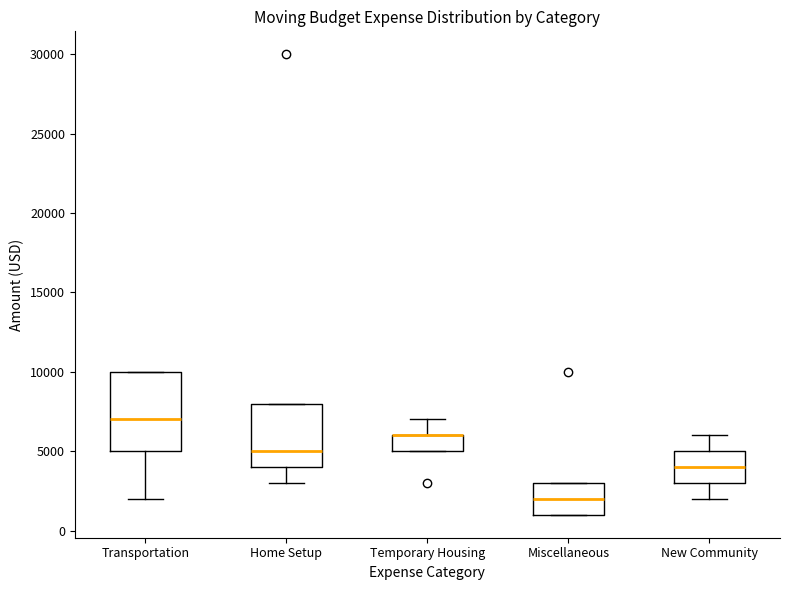

Reading left to right, read every box against the y-axis: the position of its median line, the range the box covers, and the ends of its whiskers. The values are not printed on the chart, so give them approximately, as read against the axis.

Transportation: median 7000, box 5000 to 10000, whiskers 2000 to 10000
Home Setup: median 5000, box 4000 to 8000, whiskers 3000 to 8000
Temporary Housing: median 6000 (drawn on the box's upper edge), box 5000 to 6000, whiskers 5000 to 7000
Miscellaneous: median 2000, box 1000 to 3000, whiskers 1000 to 3000
New Community: median 4000, box 3000 to 5000, whiskers 2000 to 6000